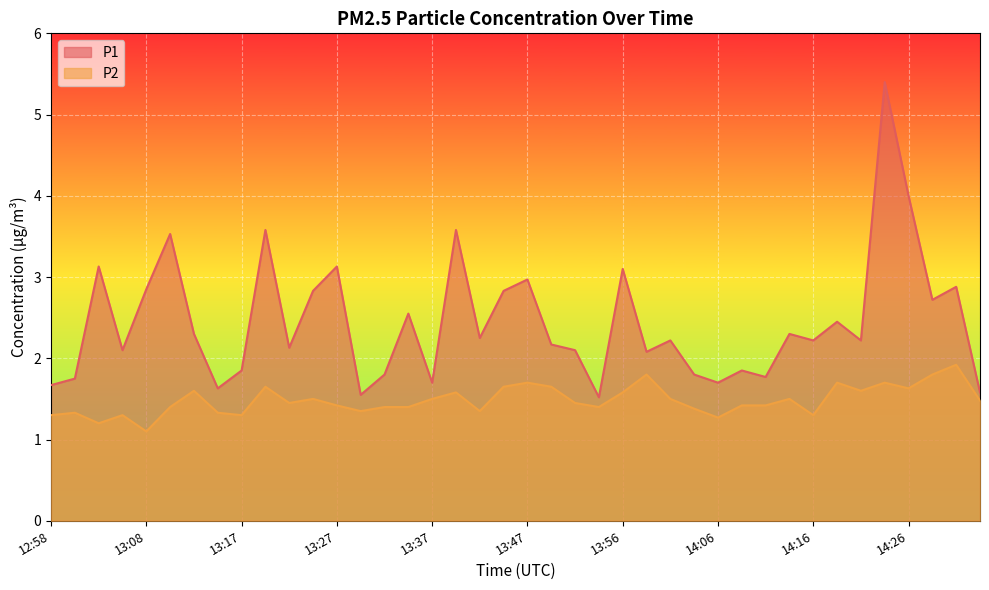

Which has a higher value, 13:20 or 13:17?

13:20